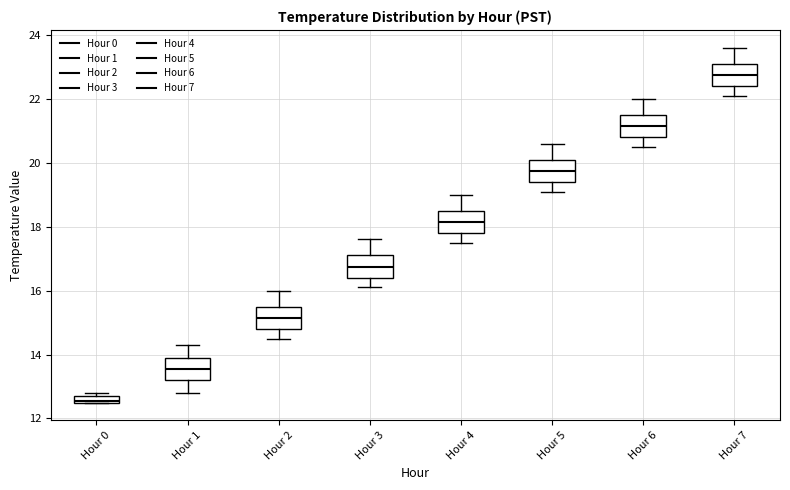

Where does the lower whisker of the box for Hour 1 end on the y-axis? The values are not printed on the chart, so give them approximately, as read against the axis.

12.8